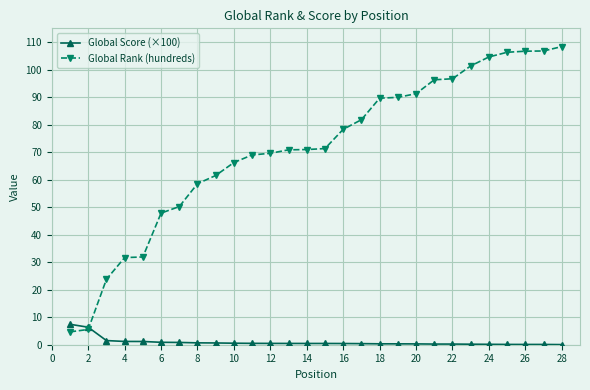

What is the average value of the Global Score (×100) series?

0.9